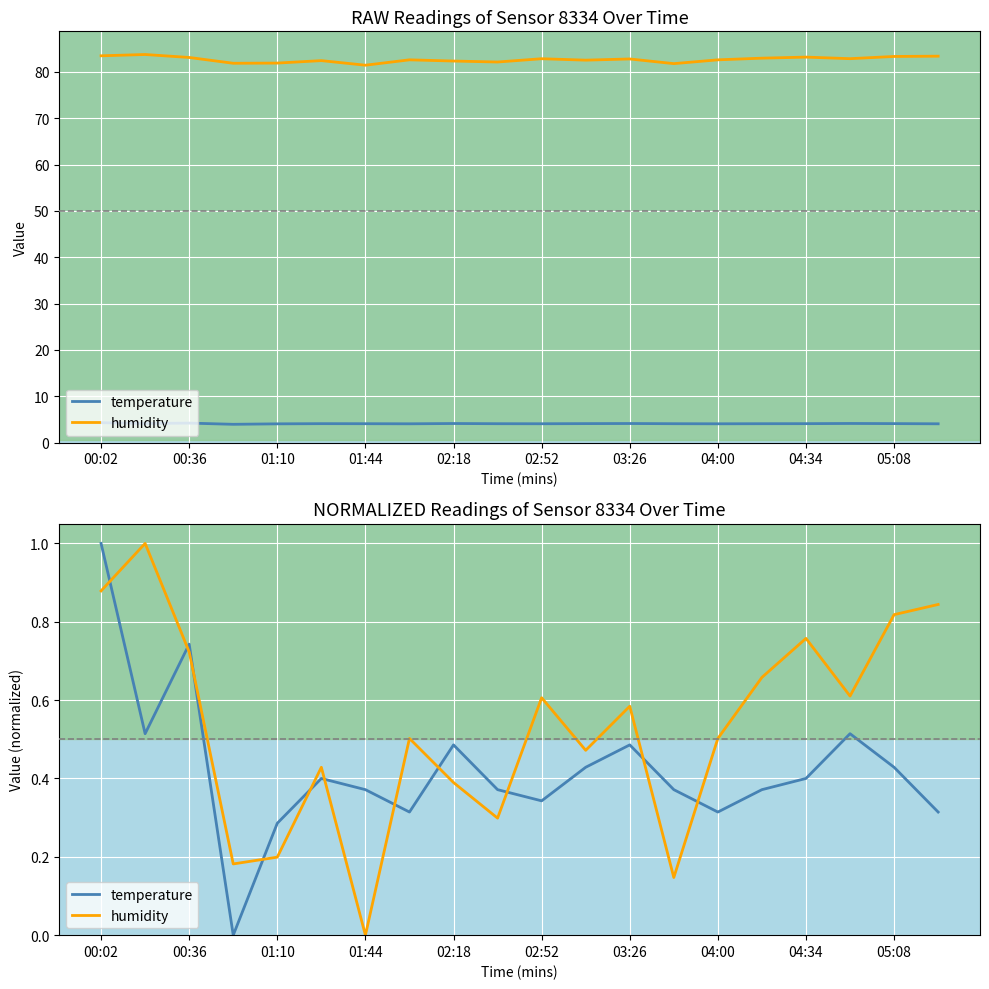

How many categories are shown in the chart?

20